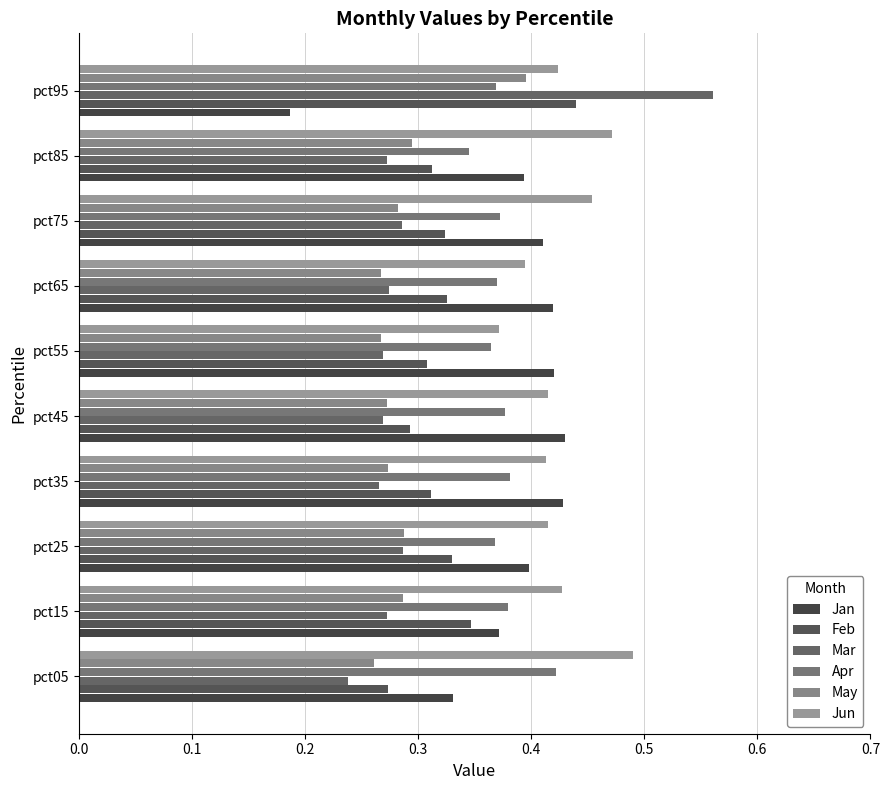

How many data points does each series have?

10